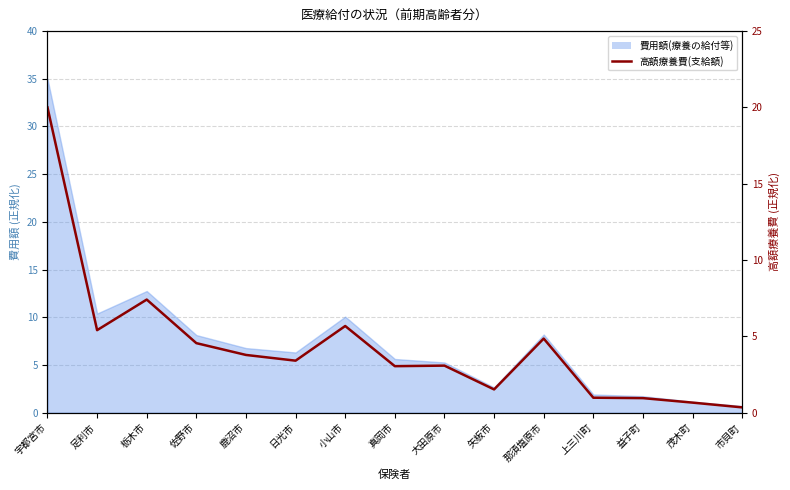

What is the label of the 6th point from the left?

日光市